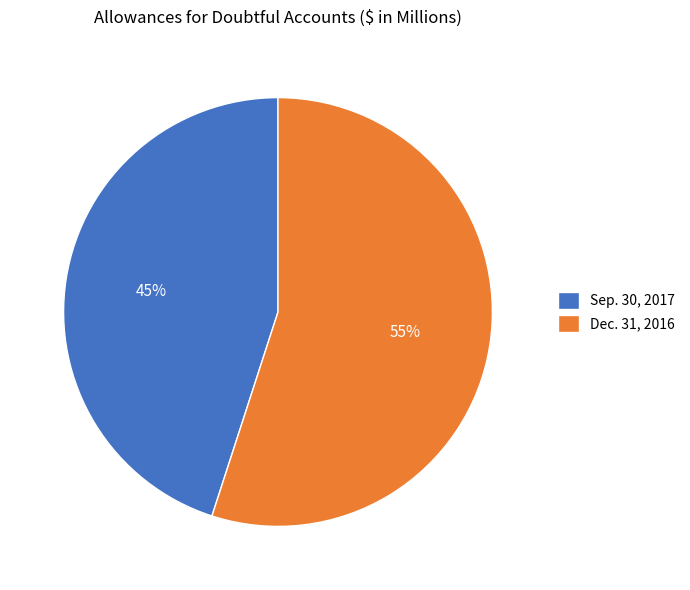

To the nearest percent, what portion does Sep. 30, 2017 represent?

45%